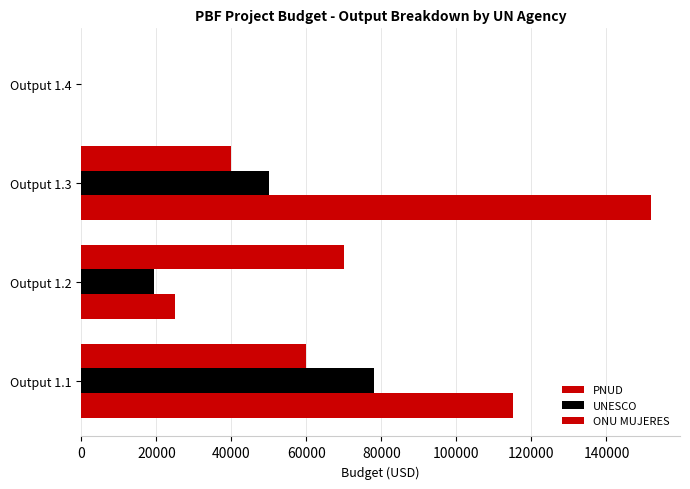

What is the average value of the ONU MUJERES series?

42500